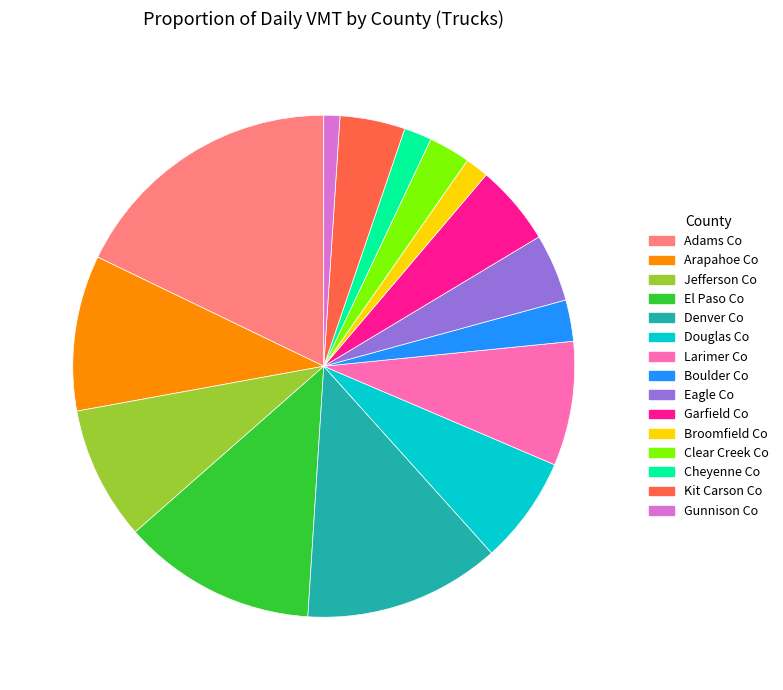

True or false: Jefferson Co accounts for 17% of the total.

False